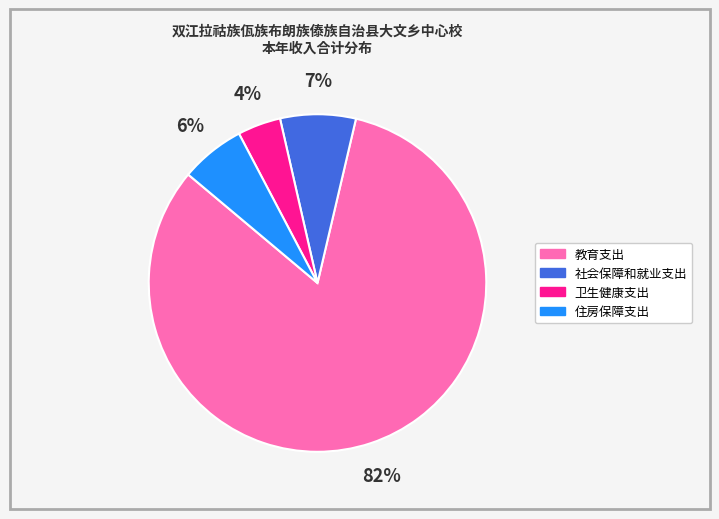

What is the majority slice?

教育支出